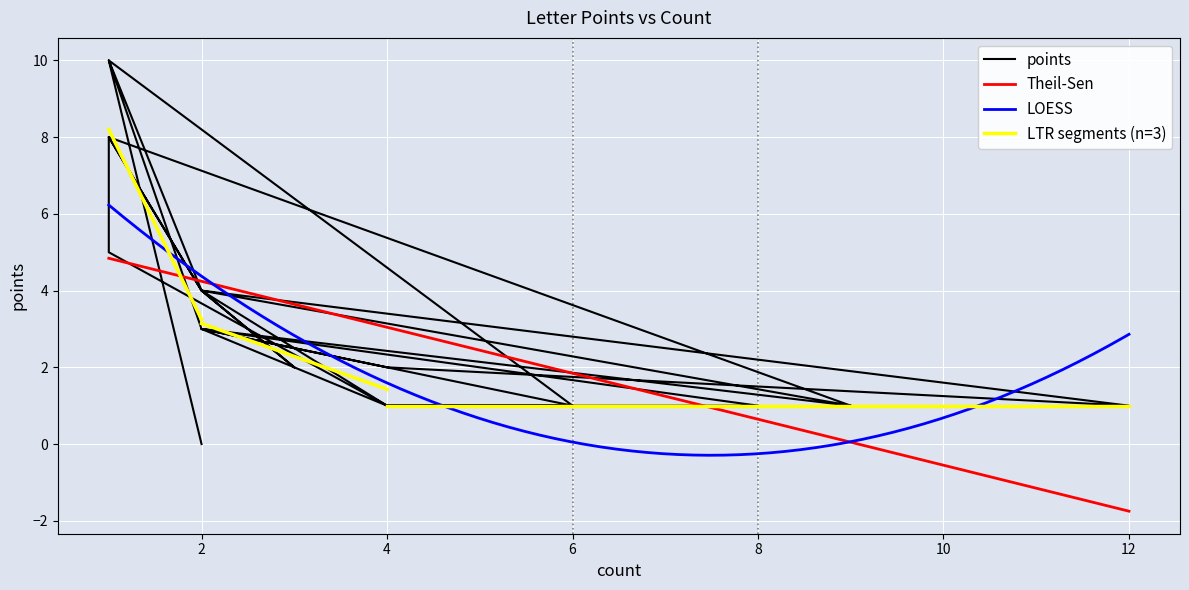

What is the label of the 18th point from the right?

j